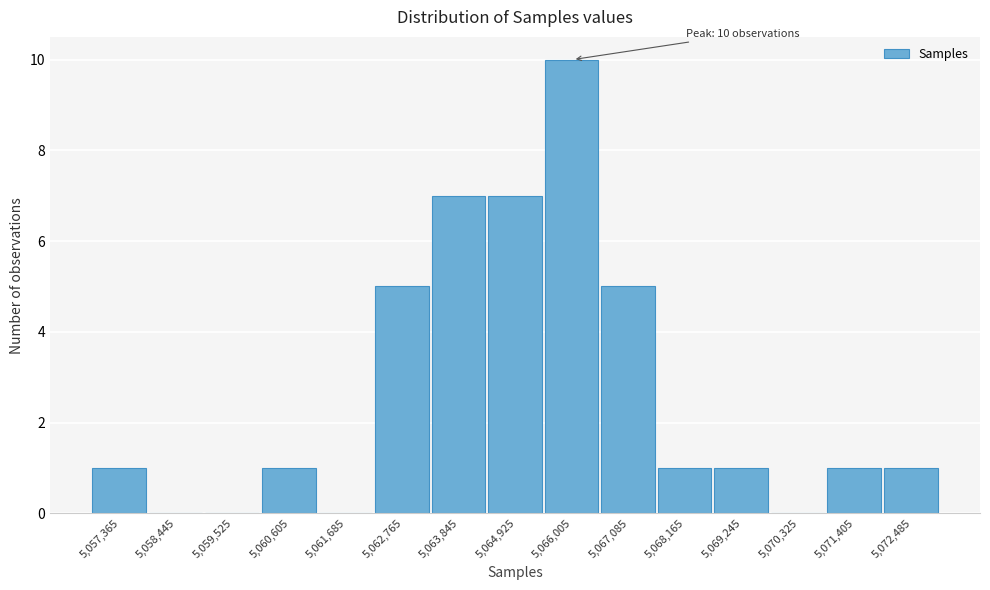

Reading left to right, extract all data points from this chart.

5,057,365=1	5,058,445=0	5,059,525=0	5,060,605=1	5,061,685=0	5,062,765=5	5,063,845=7	5,064,925=7	5,066,005=10	5,067,085=5	5,068,165=1	5,069,245=1	5,070,325=0	5,071,405=1	5,072,485=1